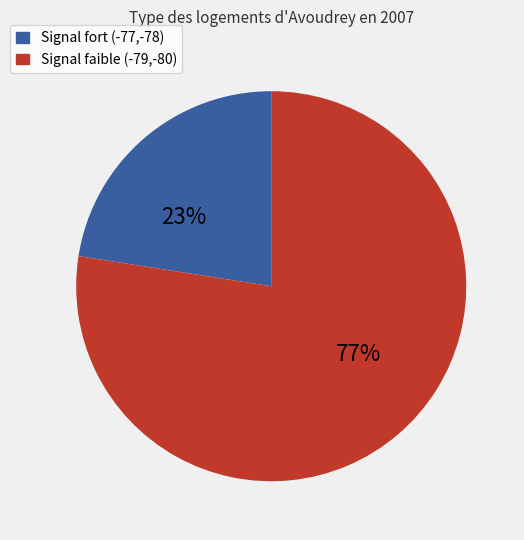

Combined, do Signal faible (-79,-80) and Signal fort (-77,-78) account for over 50%?

Yes